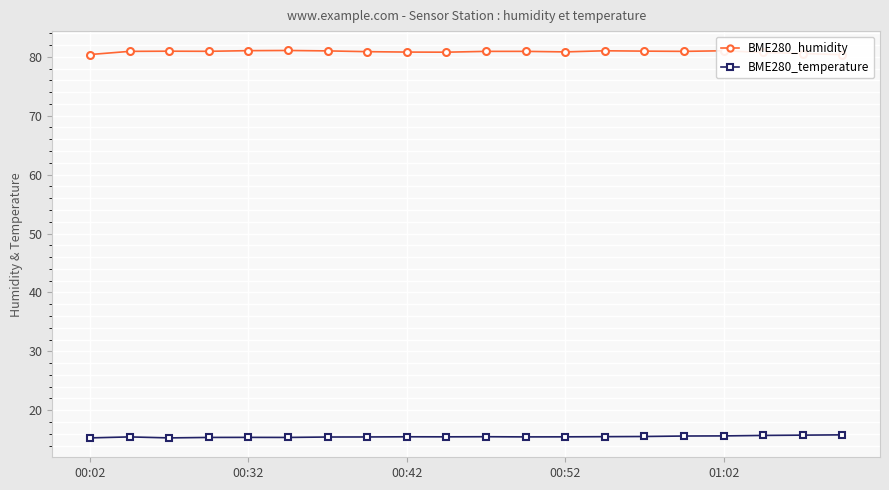

True or false: BME280_temperature has more than 0 points higher than both neighbors.

True